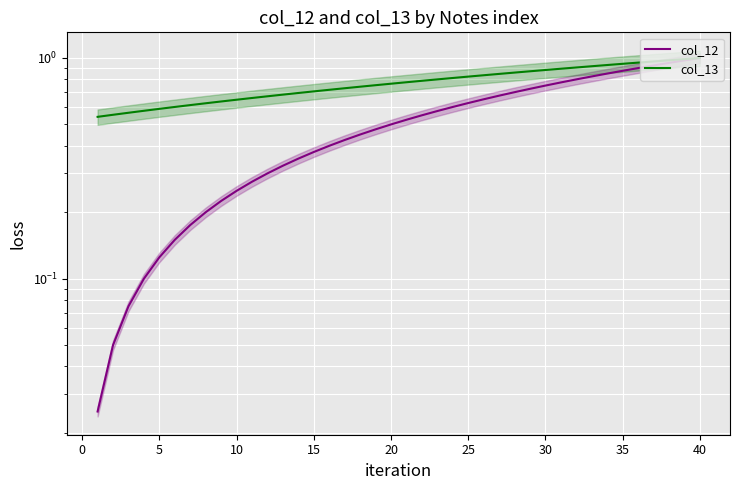

Reading right to left, what are all the values shown in this chart?

col_12: 1.0	1.0	0.9	0.9	0.9	0.9	0.8	0.8	0.8	0.8	0.8	0.7	0.7	0.7	0.7	0.6	0.6	0.6	0.6	0.5	0.5	0.5	0.5	0.4	0.4	0.4	0.3	0.3	0.3	0.3	0.2	0.2	0.2	0.2	0.1	0.1	0.1	0.1	0.1	0.0
col_13: 1.0	1.0	1.0	1.0	1.0	0.9	0.9	0.9	0.9	0.9	0.9	0.9	0.9	0.8	0.8	0.8	0.8	0.8	0.8	0.8	0.8	0.8	0.7	0.7	0.7	0.7	0.7	0.7	0.7	0.7	0.6	0.6	0.6	0.6	0.6	0.6	0.6	0.6	0.6	0.5